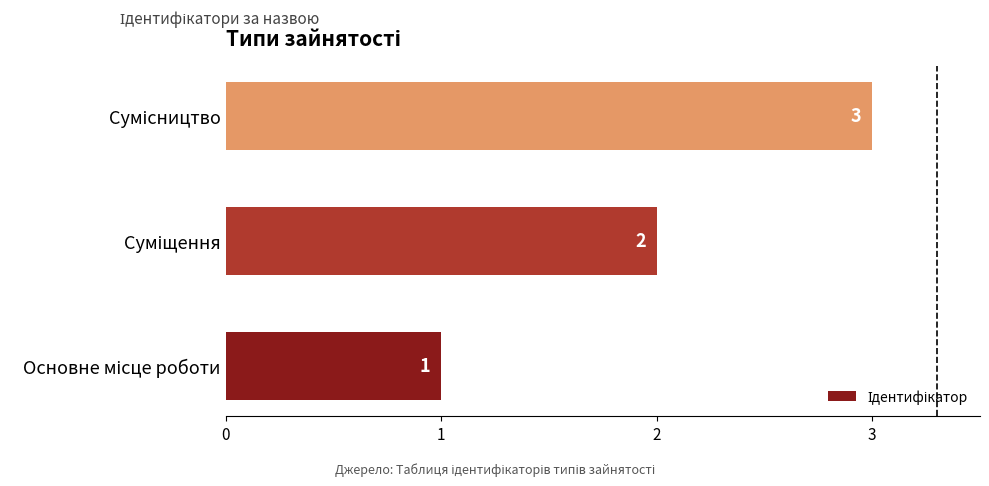

What is the sum of all values?

6